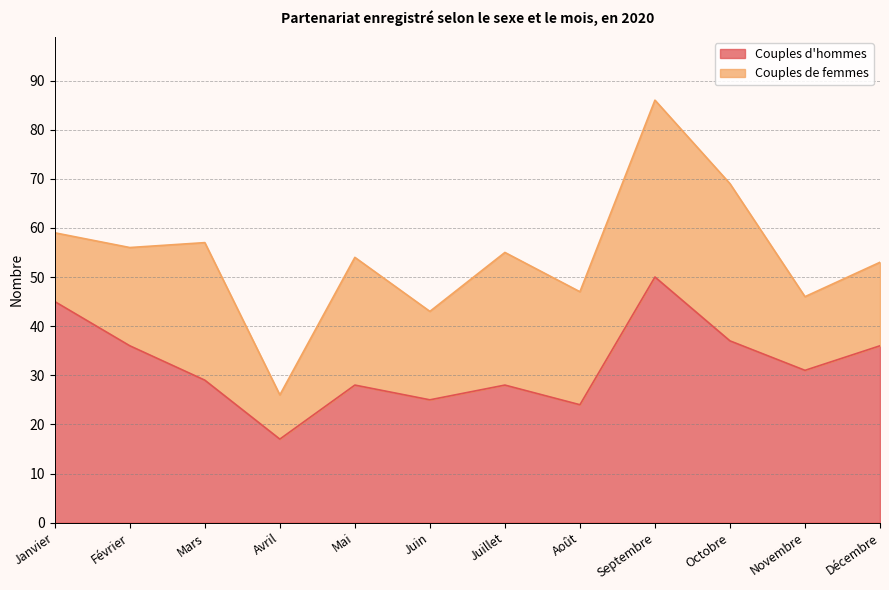

Reading right to left, what are all the values shown in this chart?

36	31	37	50	24	28	25	28	17	29	36	45